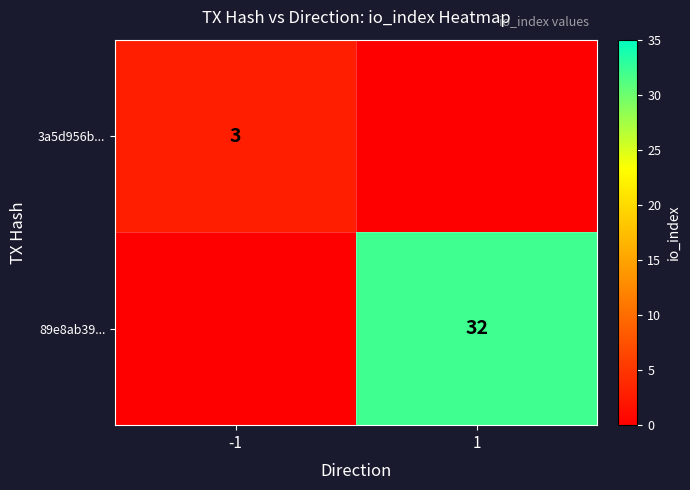

The 89e8ab39... series shows 32 at 1. True or false?

True